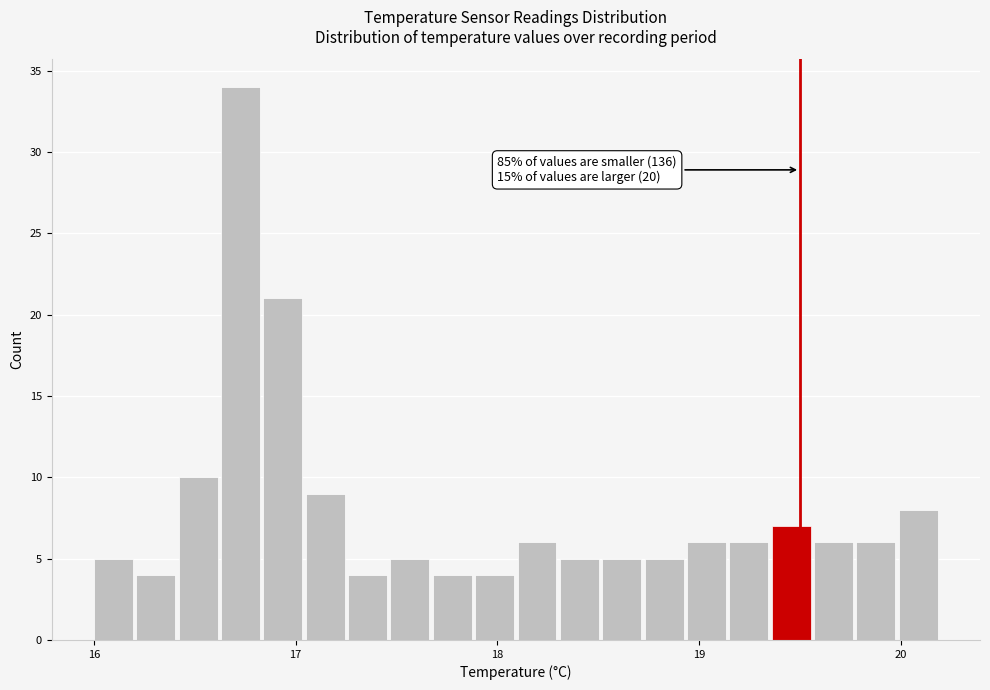

Read against the x-axis, roughly where is the centre of the tallest bar?

16.7